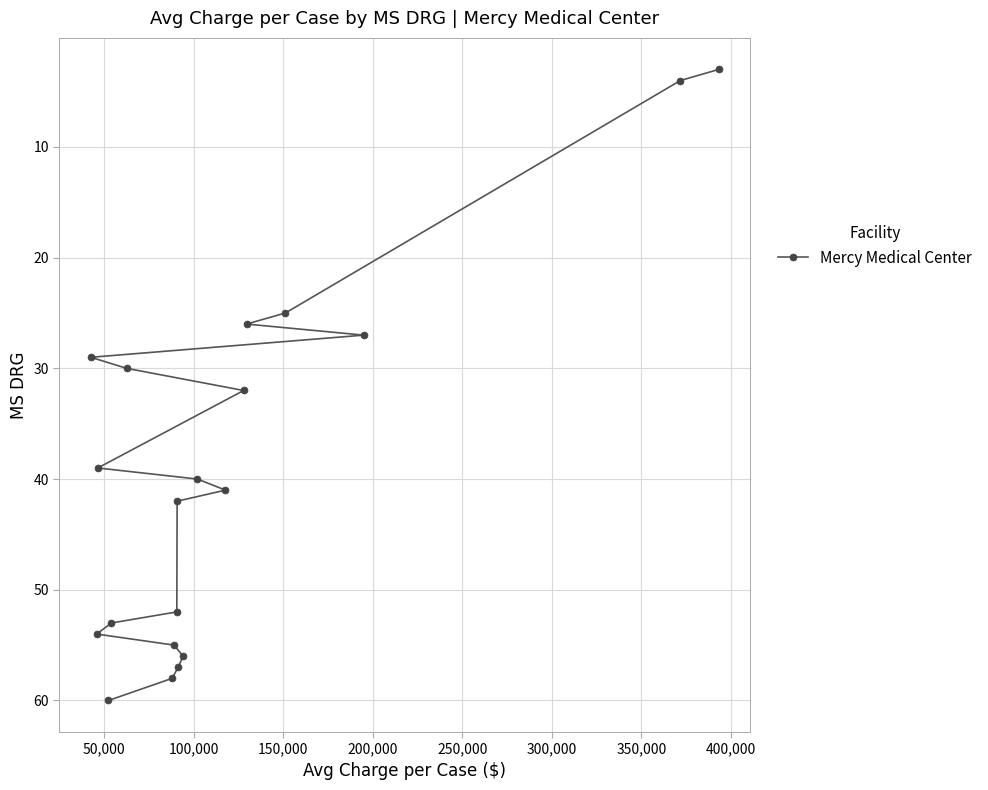

Reading left to right, what are all the values shown in this chart?

29	54	39	60	53	30	58	55	52	42	57	56	40	41	32	26	25	27	4	3